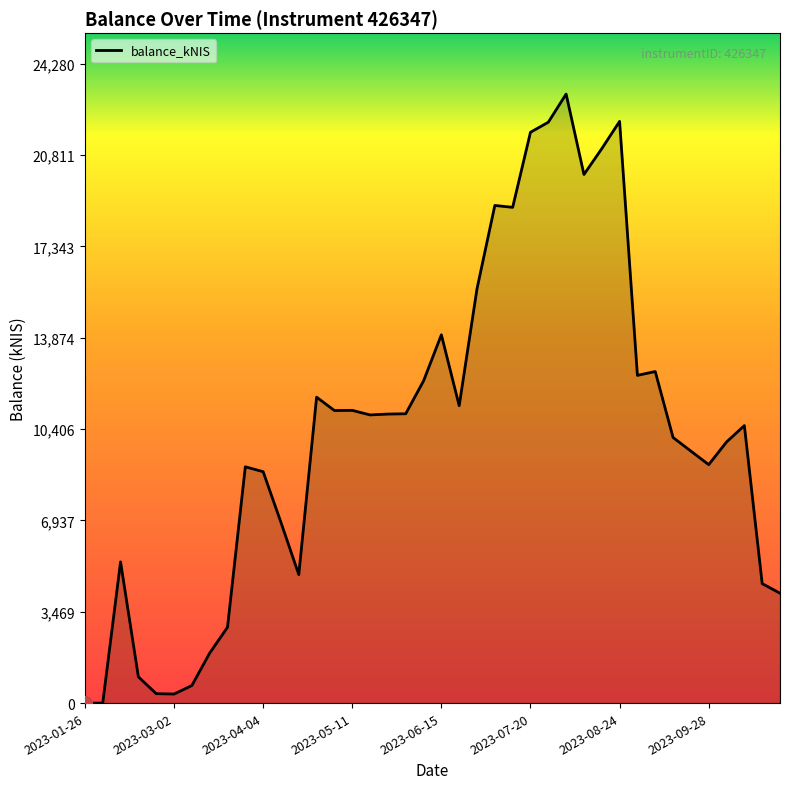

What is the maximum value shown in the chart?

23123.5